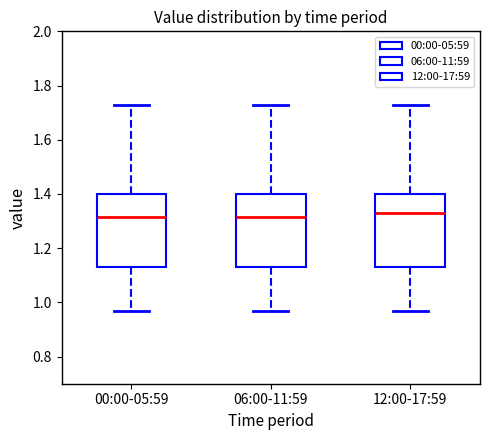

Reading left to right, read every box against the y-axis: the position of its median line, the range the box covers, and the ends of its whiskers. The values are not printed on the chart, so give them approximately, as read against the axis.

00:00-05:59: median 1.32, box 1.14 to 1.40, whiskers 0.98 to 1.74
06:00-11:59: median 1.32, box 1.14 to 1.40, whiskers 0.98 to 1.74
12:00-17:59: median 1.34, box 1.14 to 1.40, whiskers 0.98 to 1.74